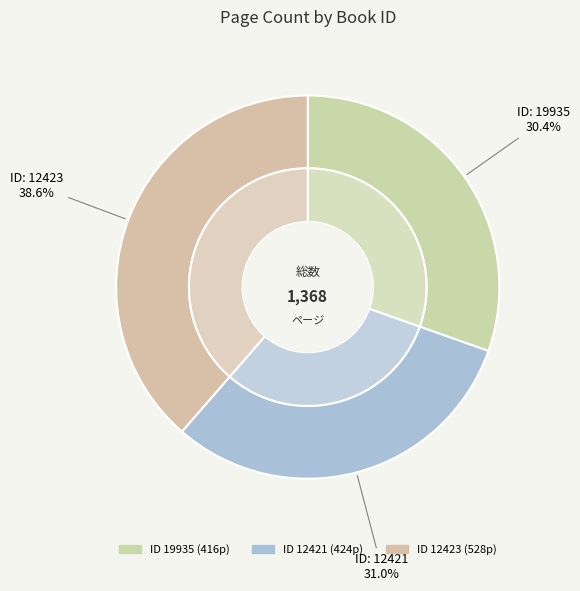

True or false: 19935 accounts for 30% of the total.

True